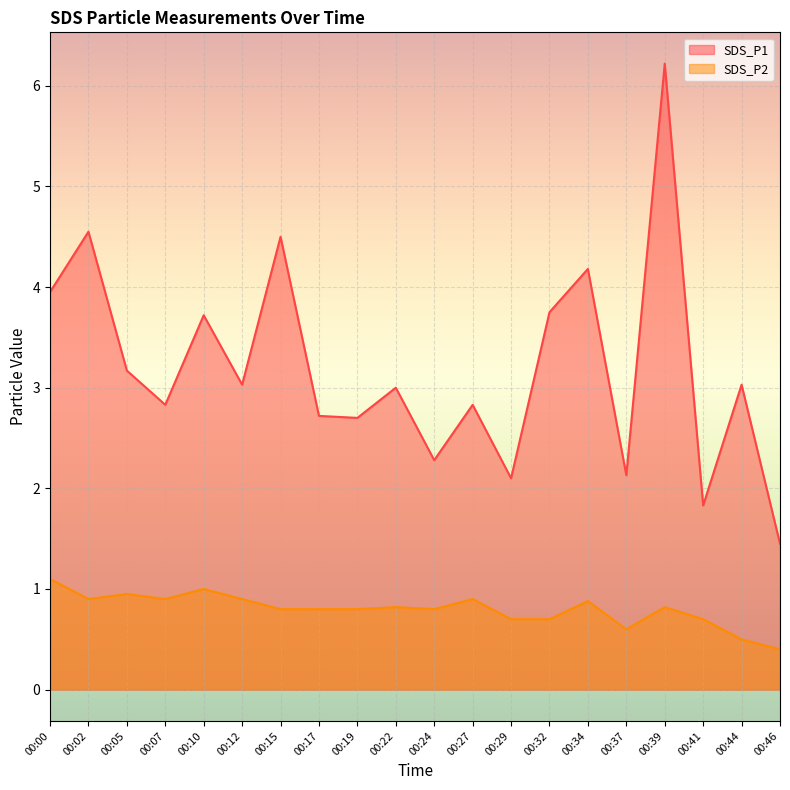

True or false: SDS_P2 and SDS_P1 cross at least once.

False